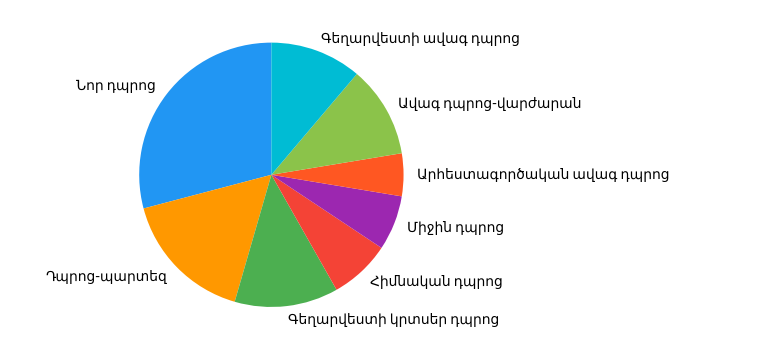

Is there any slice that represents more than half of the pie?

No